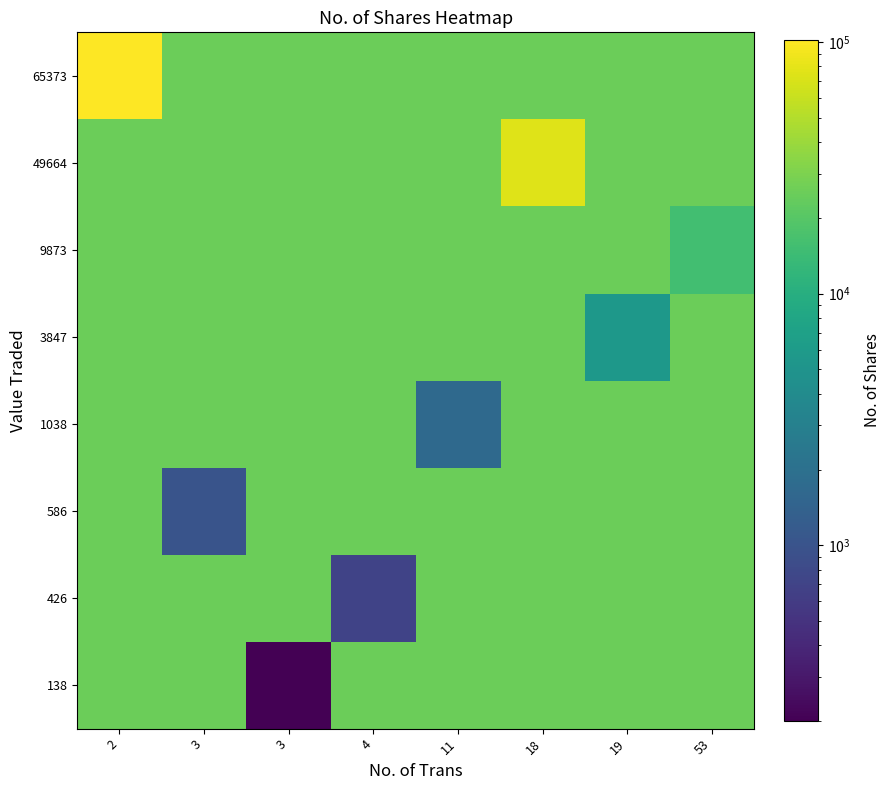

Reading left to right, extract all data points from this chart.

138: 2=25284.9	3=25284.9	3=200.0	4=25284.9	11=25284.9	18=25284.9	19=25284.9	53=25284.9
426: 2=25284.9	3=25284.9	3=25284.9	4=700.0	11=25284.9	18=25284.9	19=25284.9	53=25284.9
586: 2=25284.9	3=1010.0	3=25284.9	4=25284.9	11=25284.9	18=25284.9	19=25284.9	53=25284.9
1038: 2=25284.9	3=25284.9	3=25284.9	4=25284.9	11=1685.0	18=25284.9	19=25284.9	53=25284.9
3847: 2=25284.9	3=25284.9	3=25284.9	4=25284.9	11=25284.9	18=25284.9	19=5510.0	53=25284.9
9873: 2=25284.9	3=25284.9	3=25284.9	4=25284.9	11=25284.9	18=25284.9	19=25284.9	53=15538.0
49664: 2=25284.9	3=25284.9	3=25284.9	4=25284.9	11=25284.9	18=75490.0	19=25284.9	53=25284.9
65373: 2=102146.0	3=25284.9	3=25284.9	4=25284.9	11=25284.9	18=25284.9	19=25284.9	53=25284.9